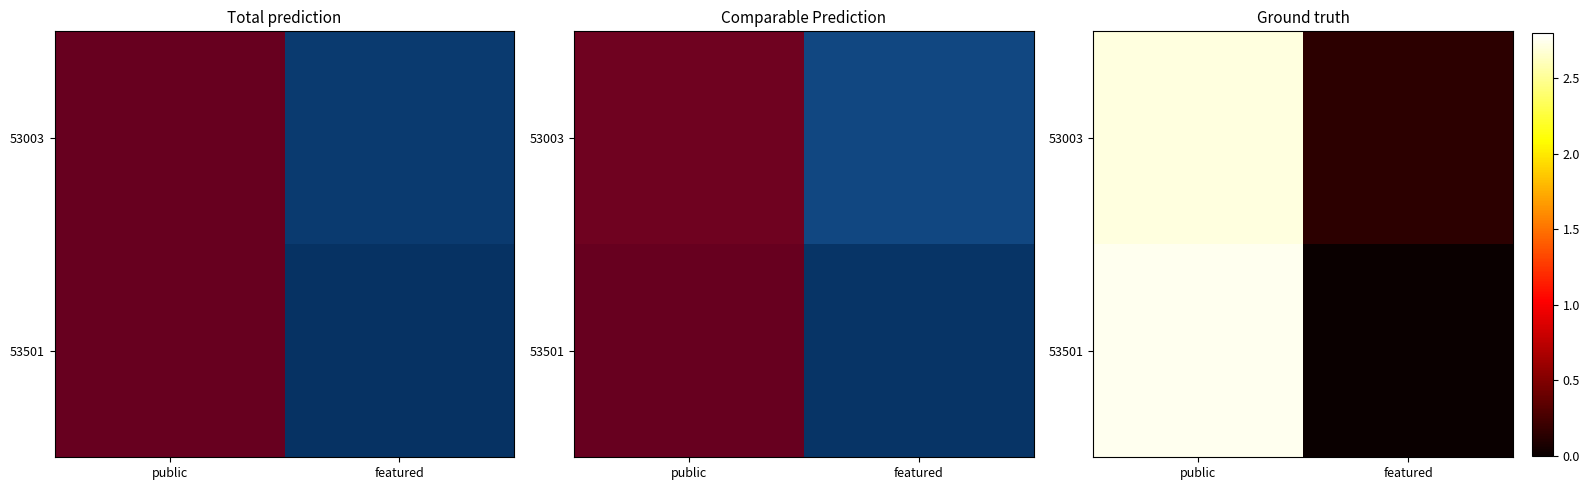

At featured, list the series in order from largest to smallest.

53003, 53501